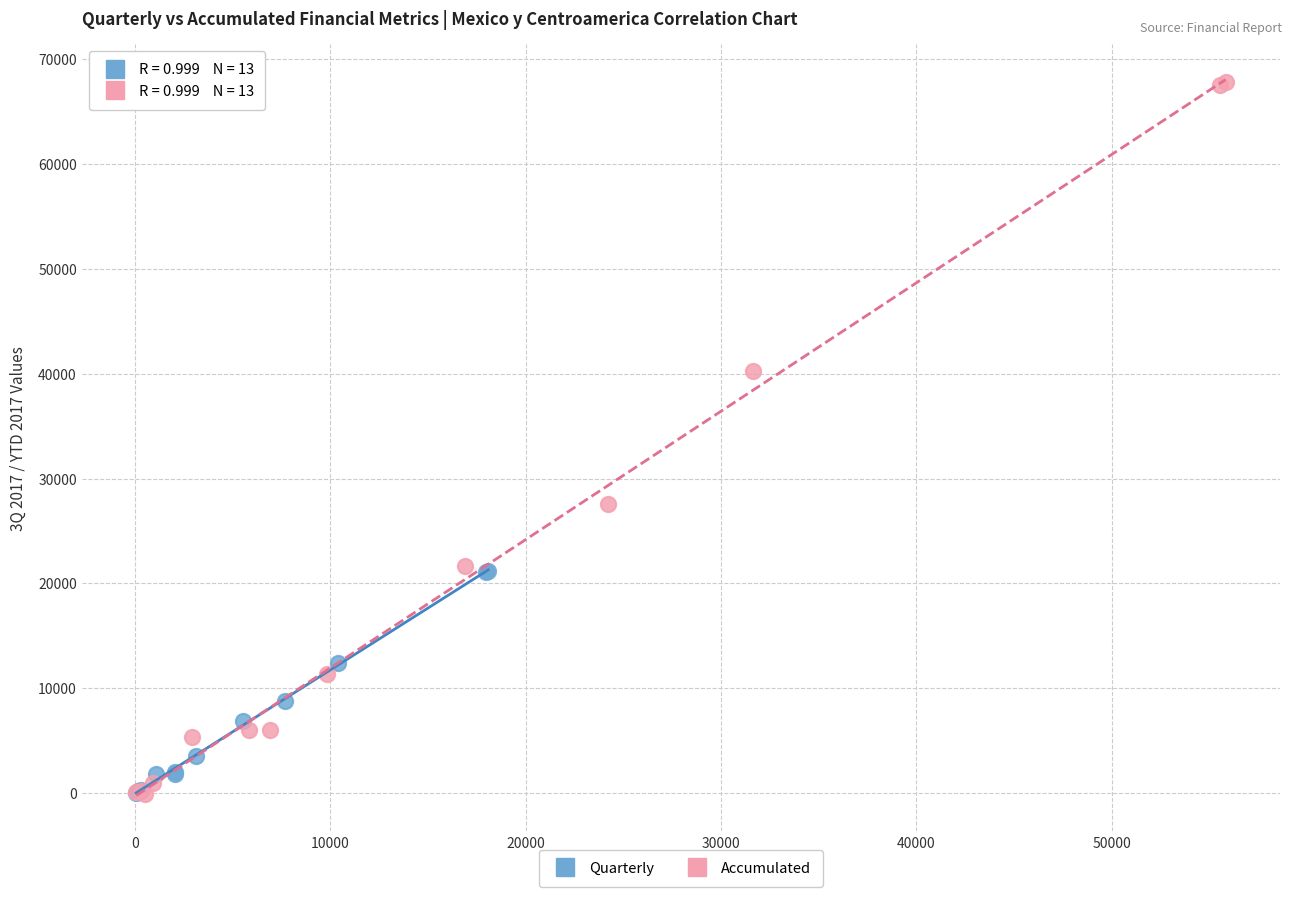

Which series has the widest spread of Y values?

Accumulated